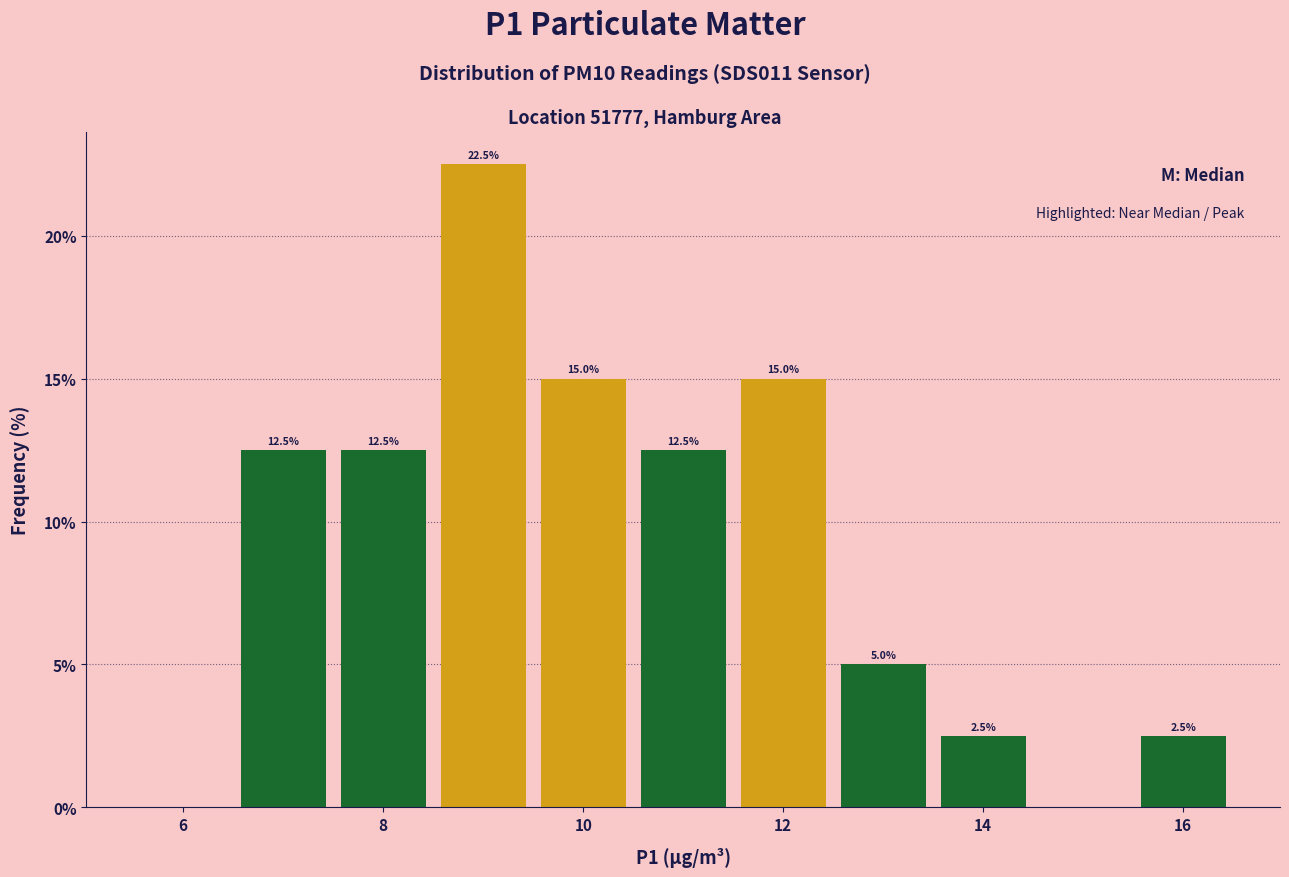

Over which range of the x-axis is the bar tallest?

8.5 to 9.5